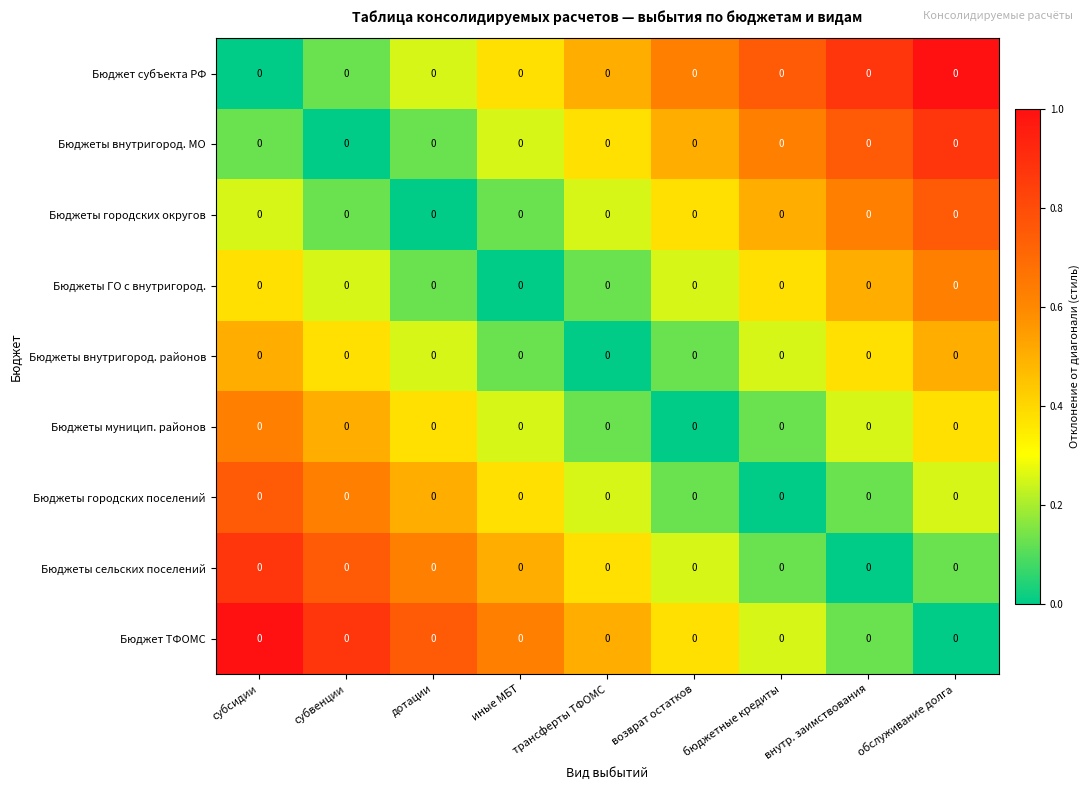

Reading left to right, list all the values displayed in this chart.

Бюджет субъекта РФ: субсидии=0.0	субвенции=0.0	дотации=0.0	иные МБТ=0.0	трансферты ТФОМС=0.0	возврат остатков=0.0	бюджетные кредиты=0.0	внутр. заимствования=0.0	обслуживание долга=0.0
Бюджеты внутригород. МО: субсидии=0.0	субвенции=0.0	дотации=0.0	иные МБТ=0.0	трансферты ТФОМС=0.0	возврат остатков=0.0	бюджетные кредиты=0.0	внутр. заимствования=0.0	обслуживание долга=0.0
Бюджеты городских округов: субсидии=0.0	субвенции=0.0	дотации=0.0	иные МБТ=0.0	трансферты ТФОМС=0.0	возврат остатков=0.0	бюджетные кредиты=0.0	внутр. заимствования=0.0	обслуживание долга=0.0
Бюджеты ГО с внутригород.: субсидии=0.0	субвенции=0.0	дотации=0.0	иные МБТ=0.0	трансферты ТФОМС=0.0	возврат остатков=0.0	бюджетные кредиты=0.0	внутр. заимствования=0.0	обслуживание долга=0.0
Бюджеты внутригород. районов: субсидии=0.0	субвенции=0.0	дотации=0.0	иные МБТ=0.0	трансферты ТФОМС=0.0	возврат остатков=0.0	бюджетные кредиты=0.0	внутр. заимствования=0.0	обслуживание долга=0.0
Бюджеты муницип. районов: субсидии=0.0	субвенции=0.0	дотации=0.0	иные МБТ=0.0	трансферты ТФОМС=0.0	возврат остатков=0.0	бюджетные кредиты=0.0	внутр. заимствования=0.0	обслуживание долга=0.0
Бюджеты городских поселений: субсидии=0.0	субвенции=0.0	дотации=0.0	иные МБТ=0.0	трансферты ТФОМС=0.0	возврат остатков=0.0	бюджетные кредиты=0.0	внутр. заимствования=0.0	обслуживание долга=0.0
Бюджеты сельских поселений: субсидии=0.0	субвенции=0.0	дотации=0.0	иные МБТ=0.0	трансферты ТФОМС=0.0	возврат остатков=0.0	бюджетные кредиты=0.0	внутр. заимствования=0.0	обслуживание долга=0.0
Бюджет ТФОМС: субсидии=0.0	субвенции=0.0	дотации=0.0	иные МБТ=0.0	трансферты ТФОМС=0.0	возврат остатков=0.0	бюджетные кредиты=0.0	внутр. заимствования=0.0	обслуживание долга=0.0